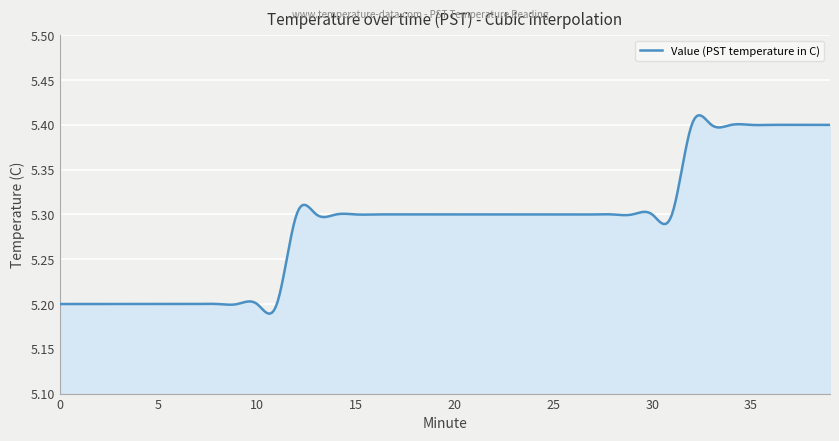

Reading left to right, list all the values displayed in this chart.

5.2	5.2	5.2	5.2	5.2	5.2	5.2	5.2	5.2	5.2	5.2	5.2	5.3	5.3	5.3	5.3	5.3	5.3	5.3	5.3	5.3	5.3	5.3	5.3	5.3	5.3	5.3	5.3	5.3	5.3	5.3	5.3	5.4	5.4	5.4	5.4	5.4	5.4	5.4	5.4